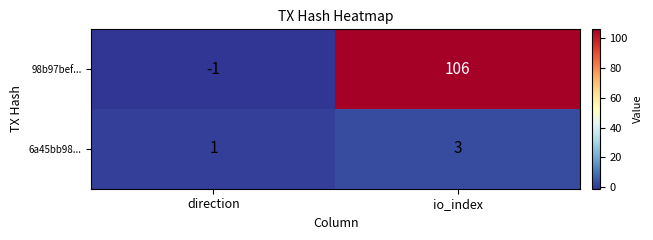

What is the sum of the 6a45bb98... values at direction and io_index?

4